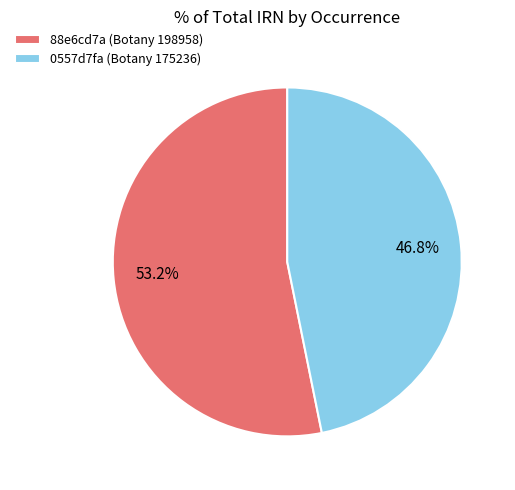

Which slice is the largest?

88e6cd7a (Botany 198958)